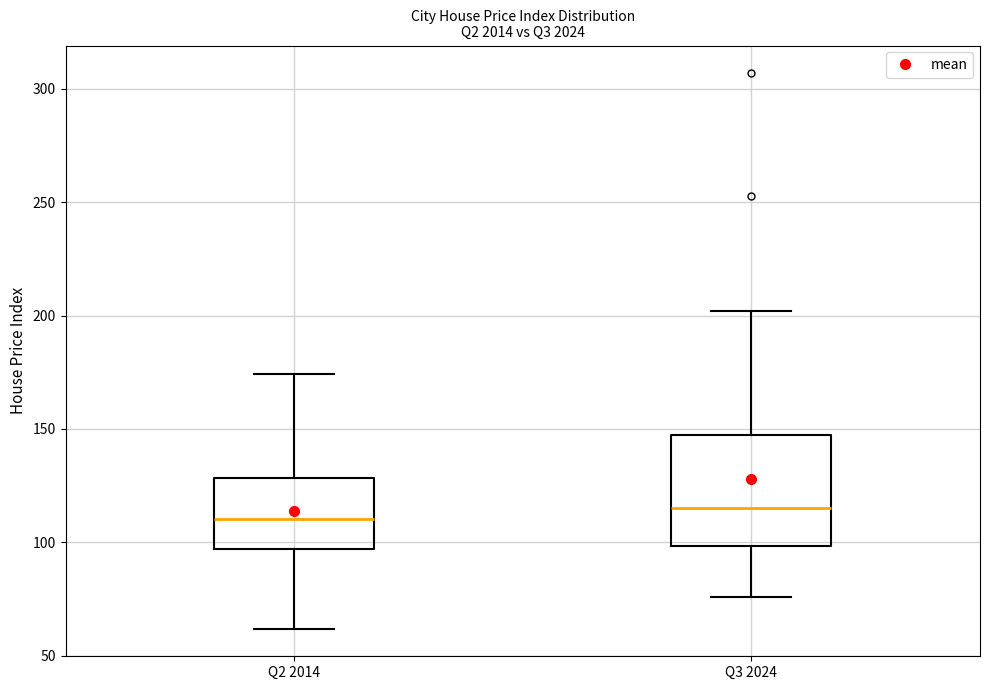

Where is the upper edge of the box for Q3 2024 on the y-axis? The values are not printed on the chart, so give them approximately, as read against the axis.

145